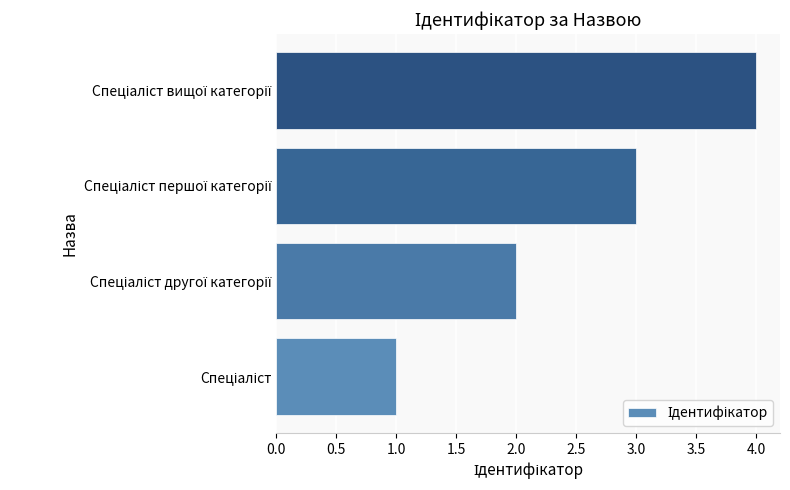

How many categories are shown in the chart?

4